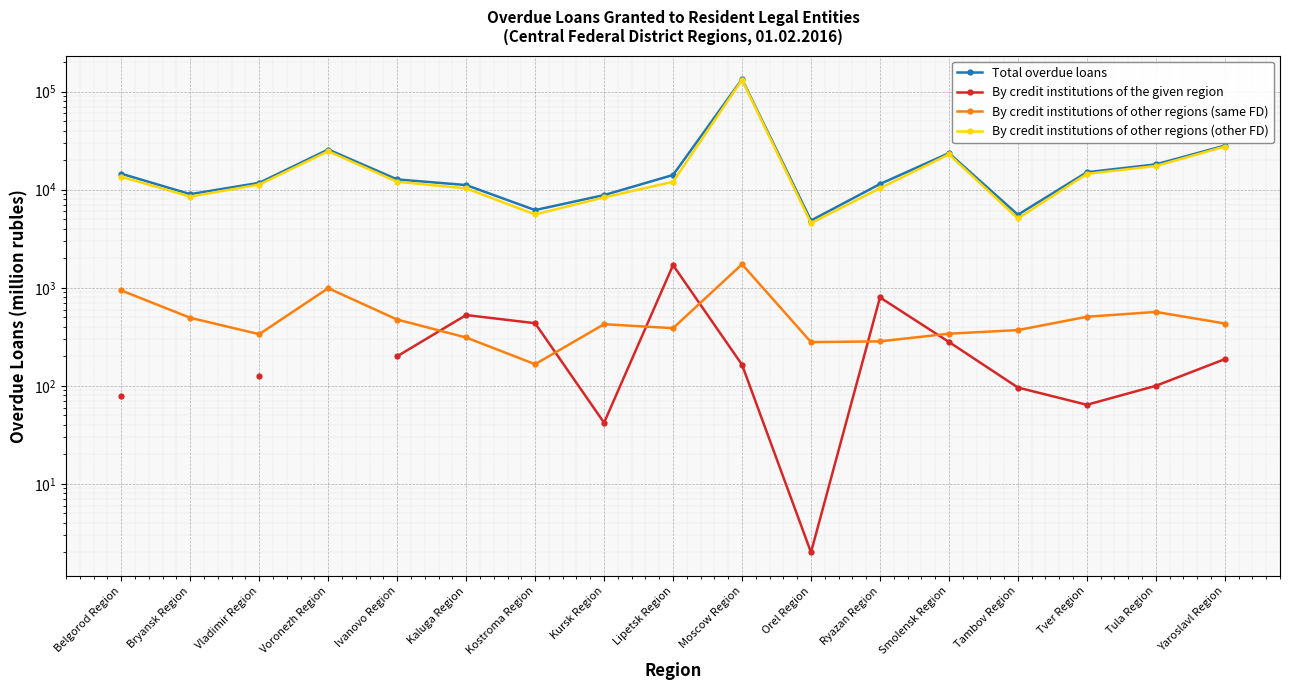

At which category is the sum across all series the highest?

Moscow Region